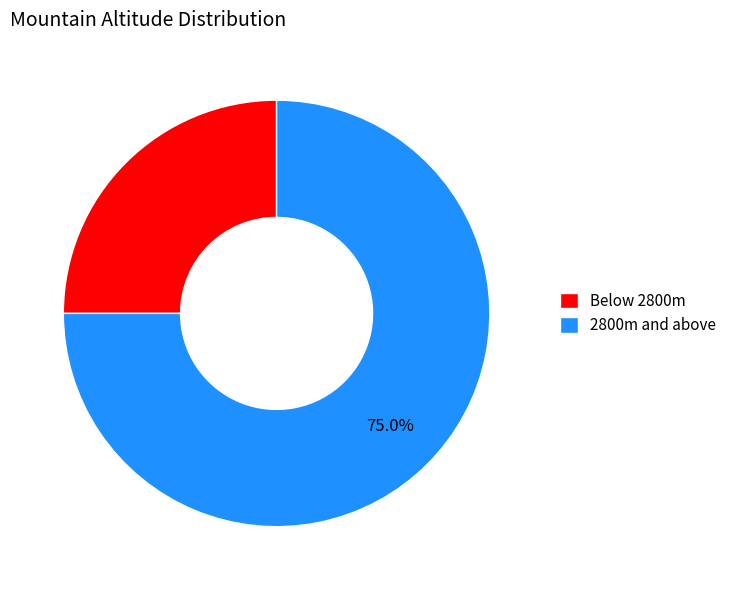

Does Below 2800m represent more than half of the total?

No